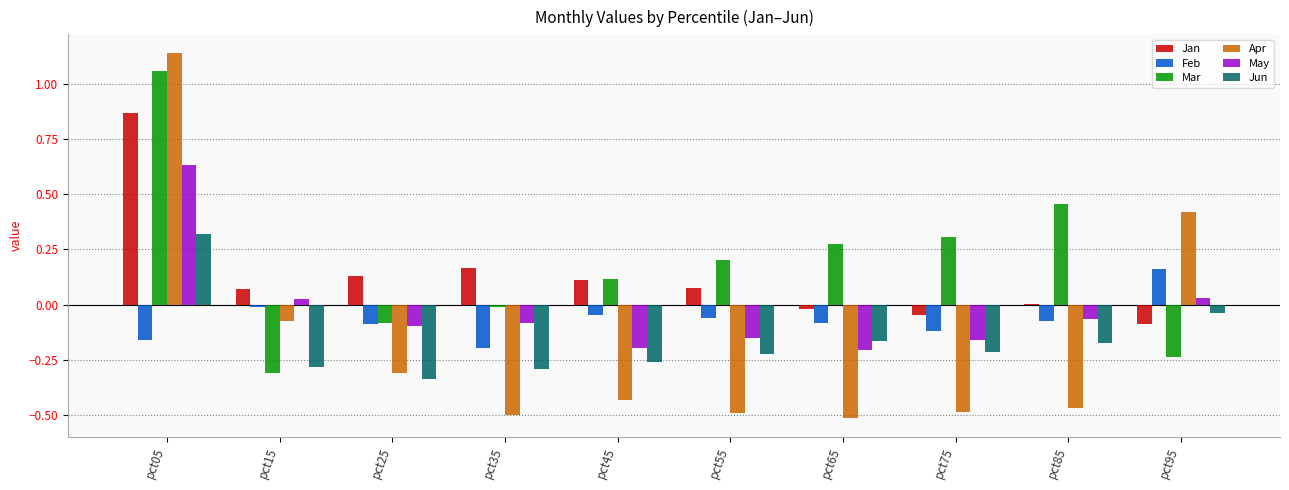

How many series are shown in this chart?

6